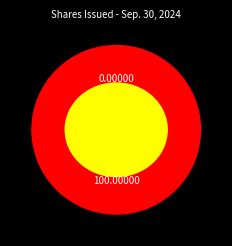

To the nearest percent, what is the average slice percentage?

50%